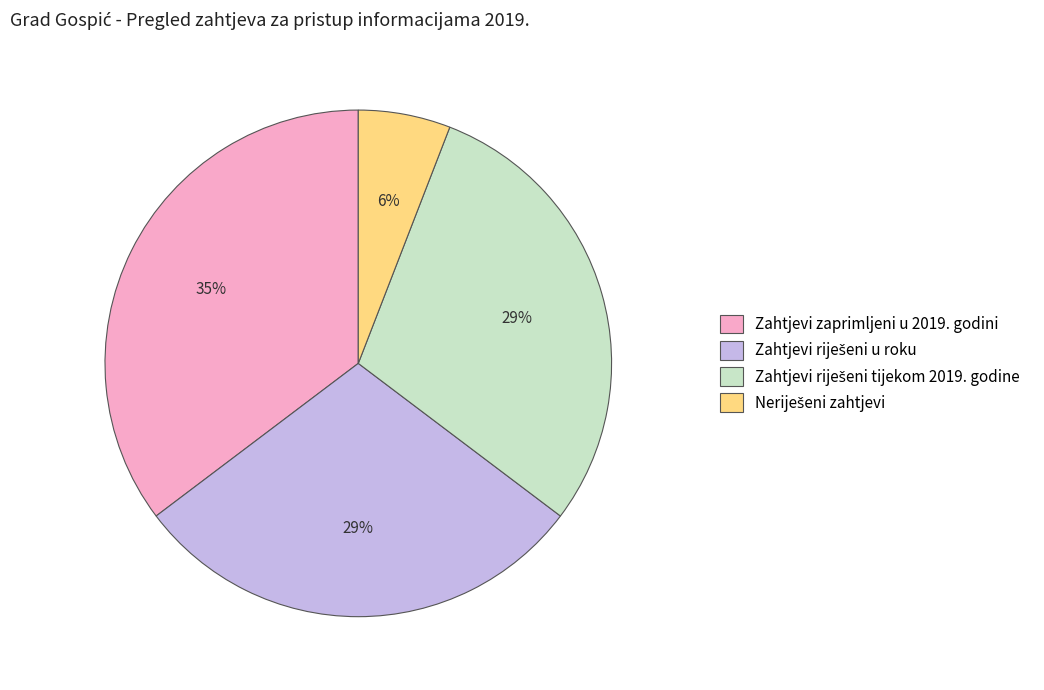

How many slices are in this pie chart?

4